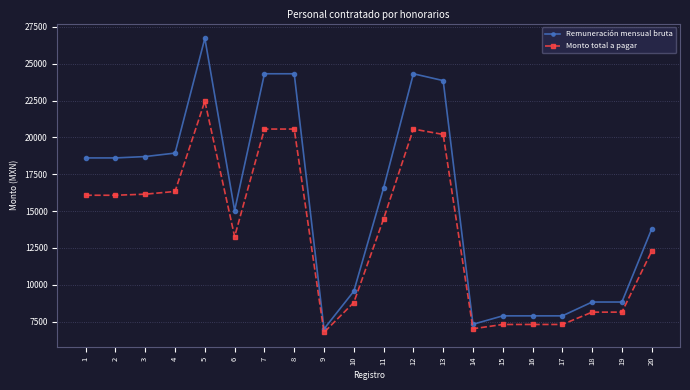

True or false: Remuneración mensual bruta and Monto total a pagar intersect in this chart.

False